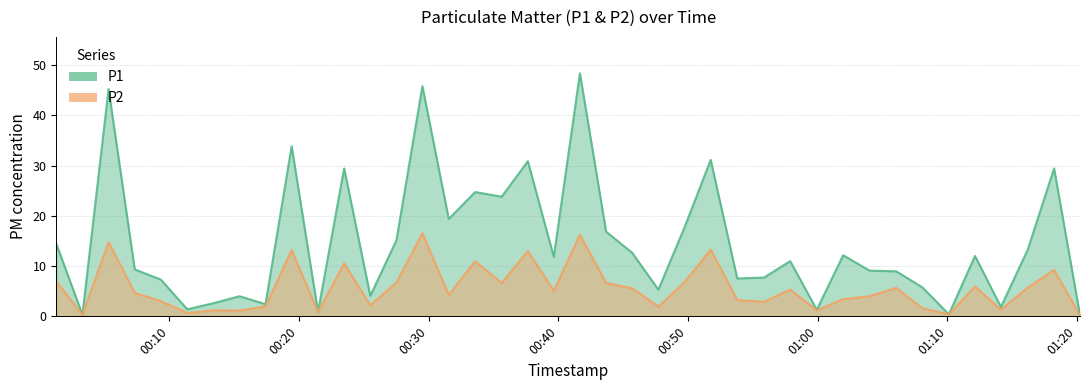

How many lines are shown in the chart?

2